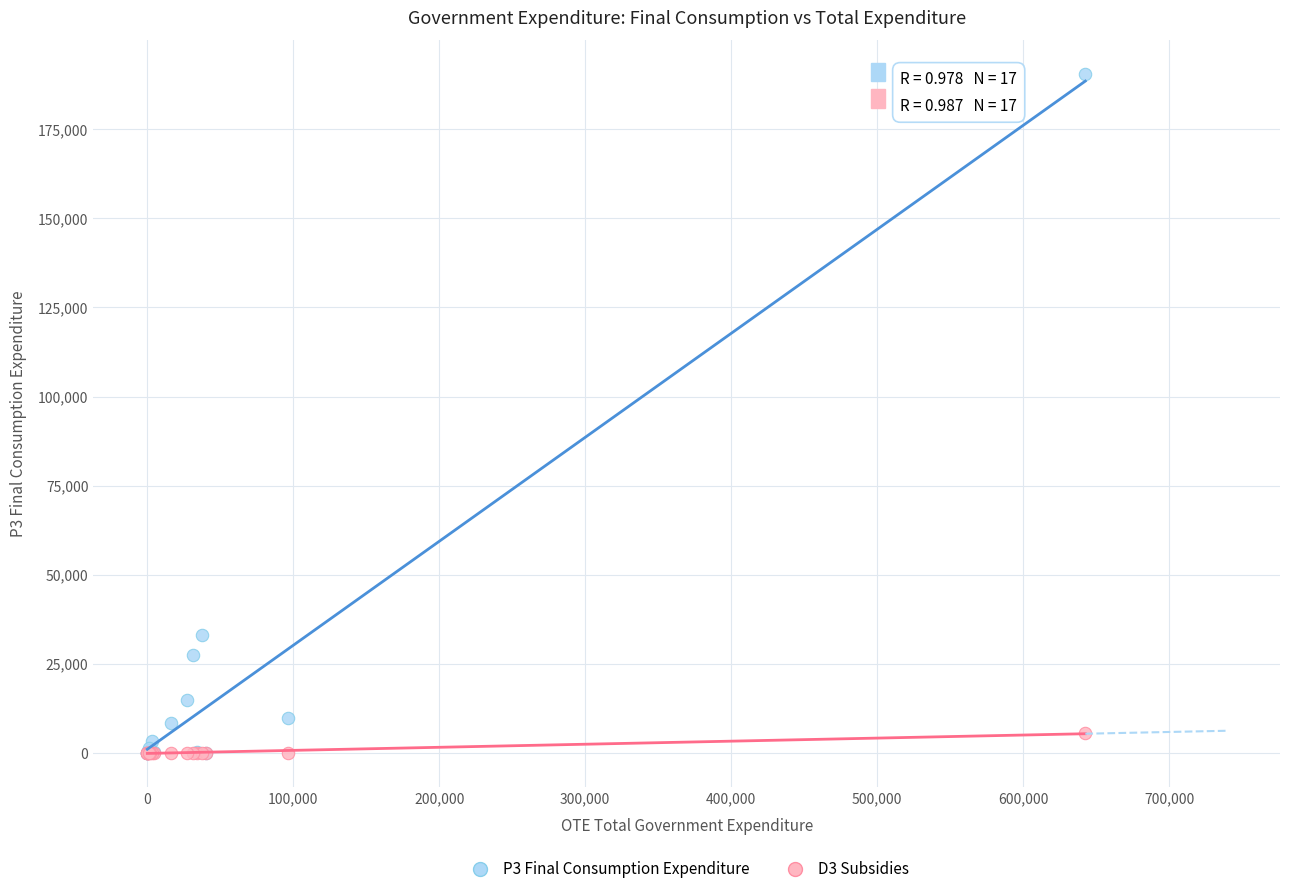

Which series reaches the maximum Y coordinate?

P3 Final Consumption Expenditure